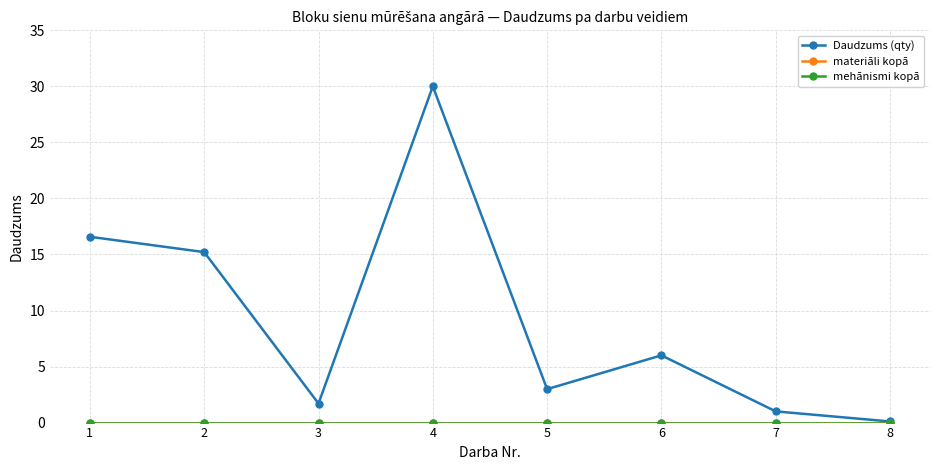

Which series has the widest spread of values?

Daudzums (qty)